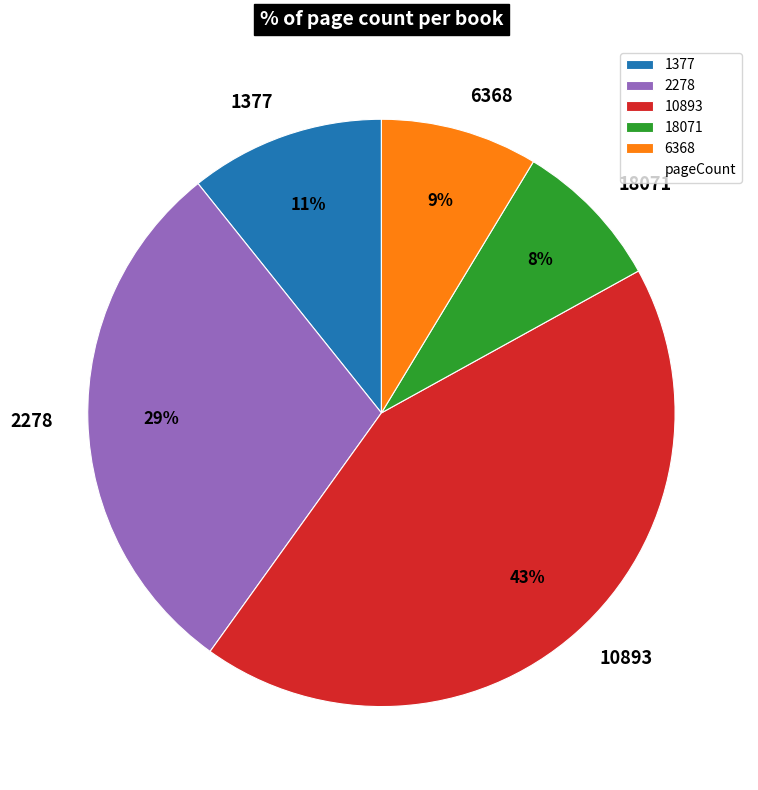

To the nearest percent, what percentage of the pie is 2278?

29%